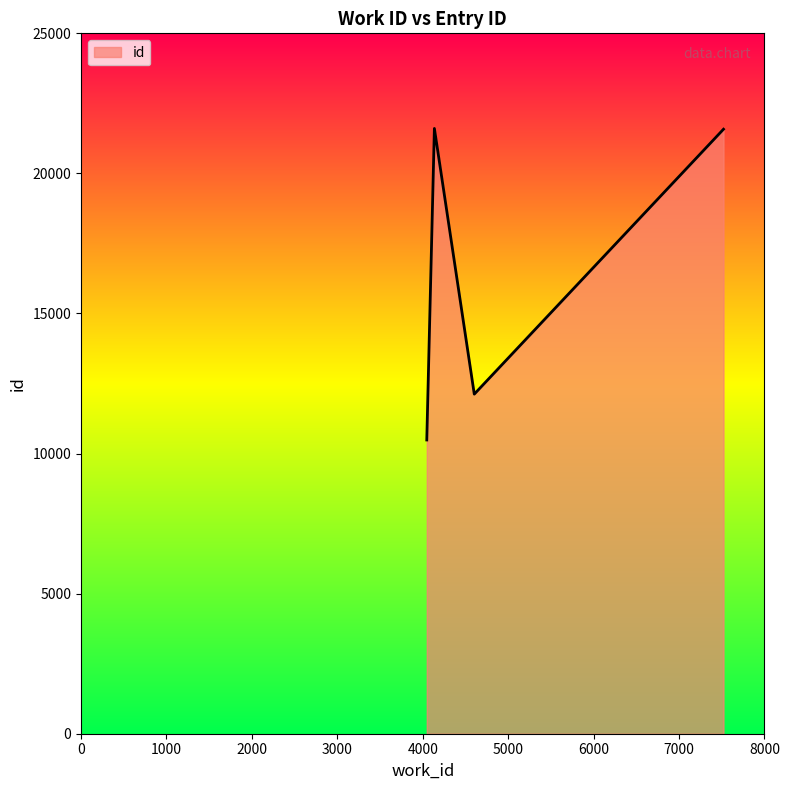

How many interior local valleys (lower than both neighbors) does the data have?

1